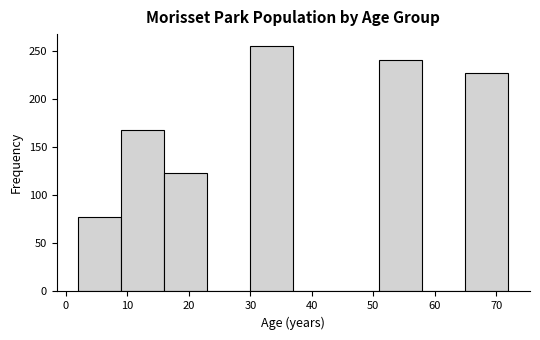

How tall is the bar that spans 2 to 9 on the x-axis? The values are not printed on the chart, so give them approximately, as read against the axis.

75